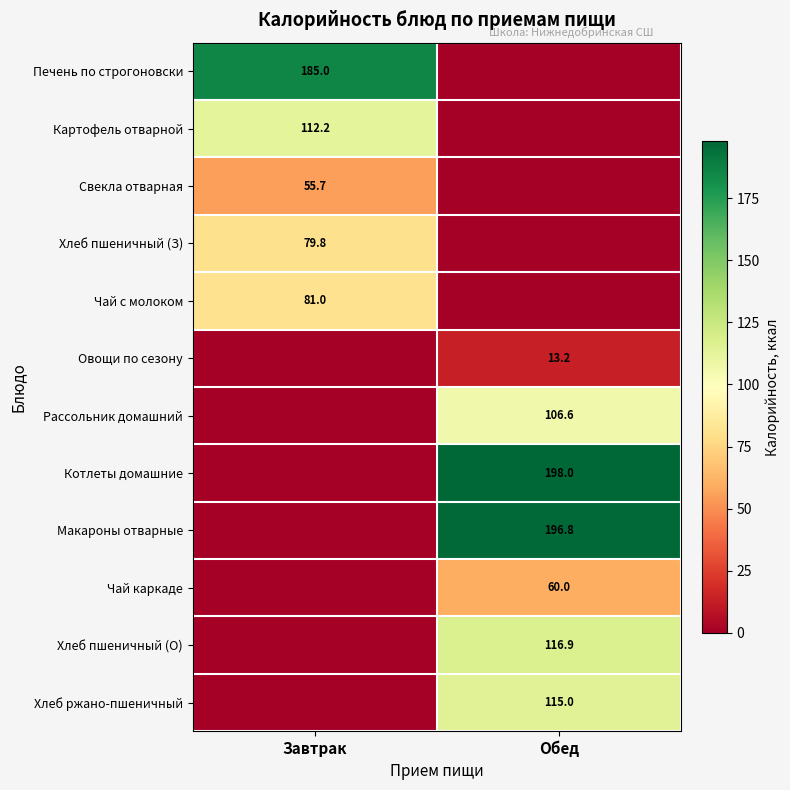

True or false: Печень по строгоновски has a value of 185.0 at Завтрак.

True